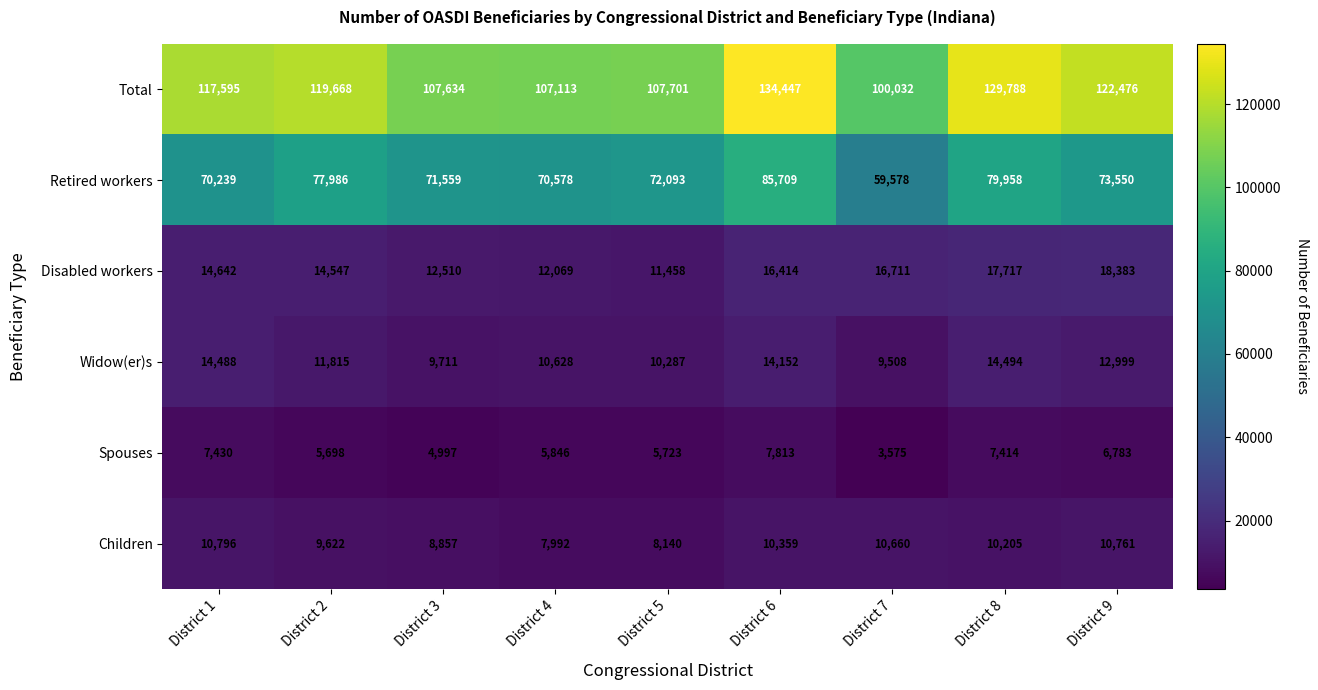

What is the total value across all series at District 6?

268894